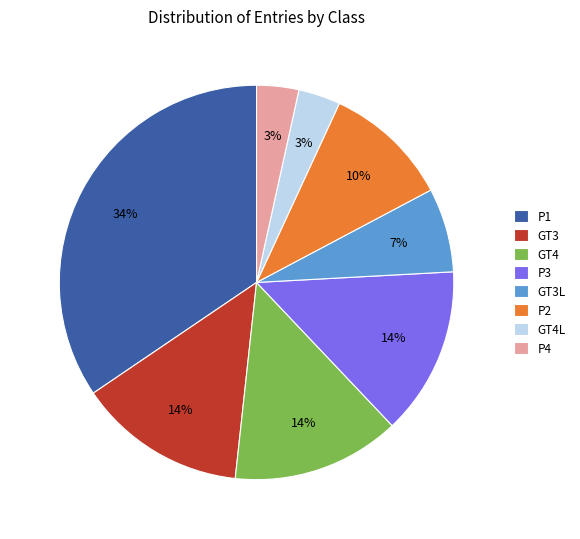

Combined, do GT4 and GT4L account for over 50%?

No